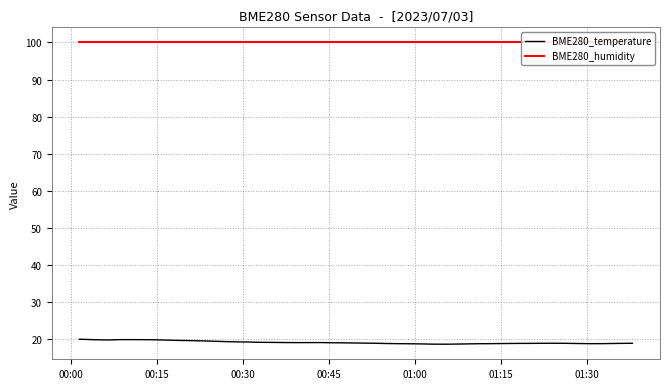

What is the lowest value of the BME280_temperature series?

18.7